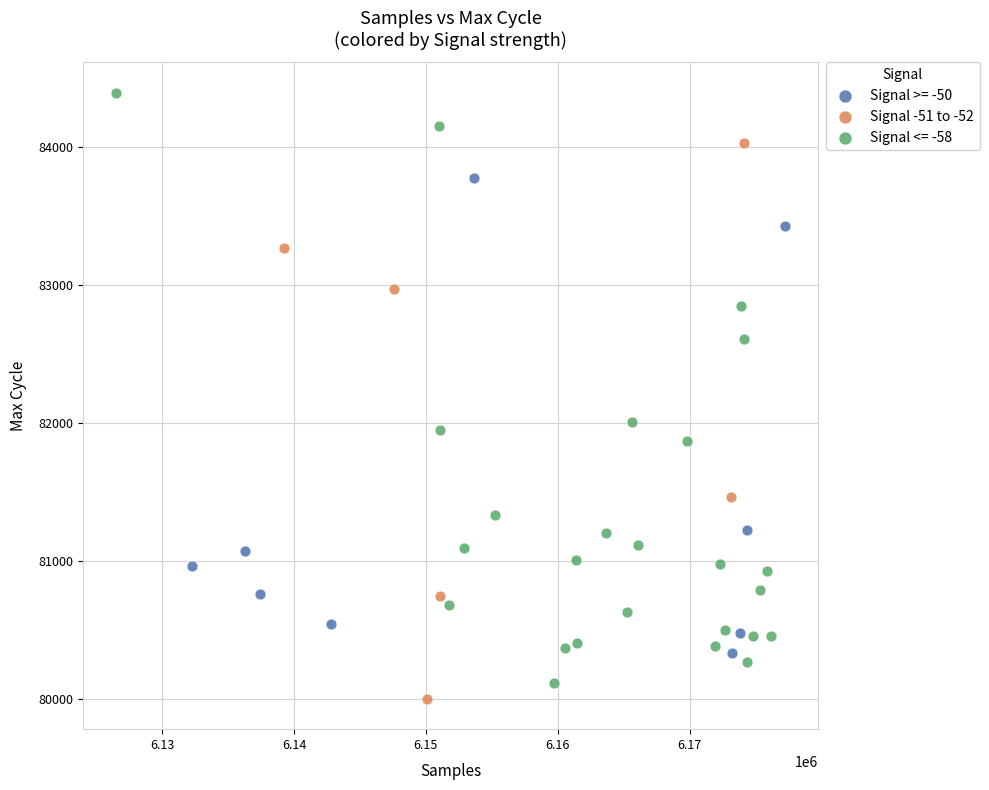

Which series contains the highest Y value?

Signal <= -58